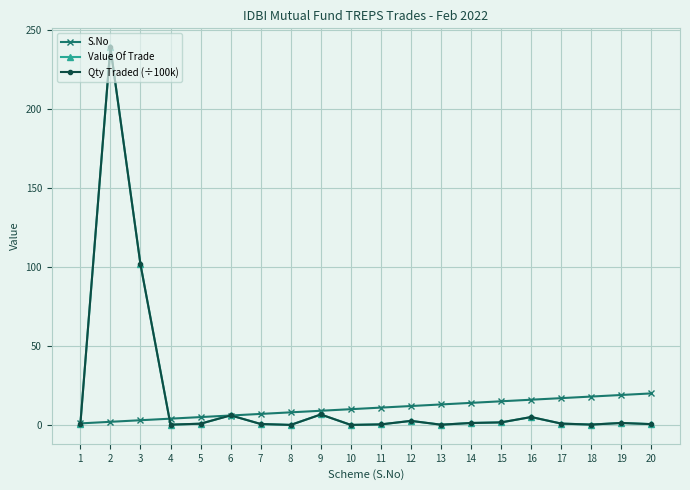

Does the chart have visible grid lines?

Yes